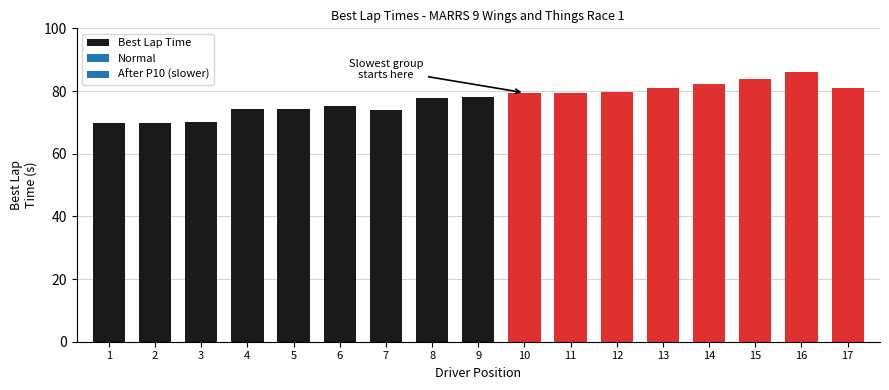

True or false: the data shows 29.5 at 3.

False